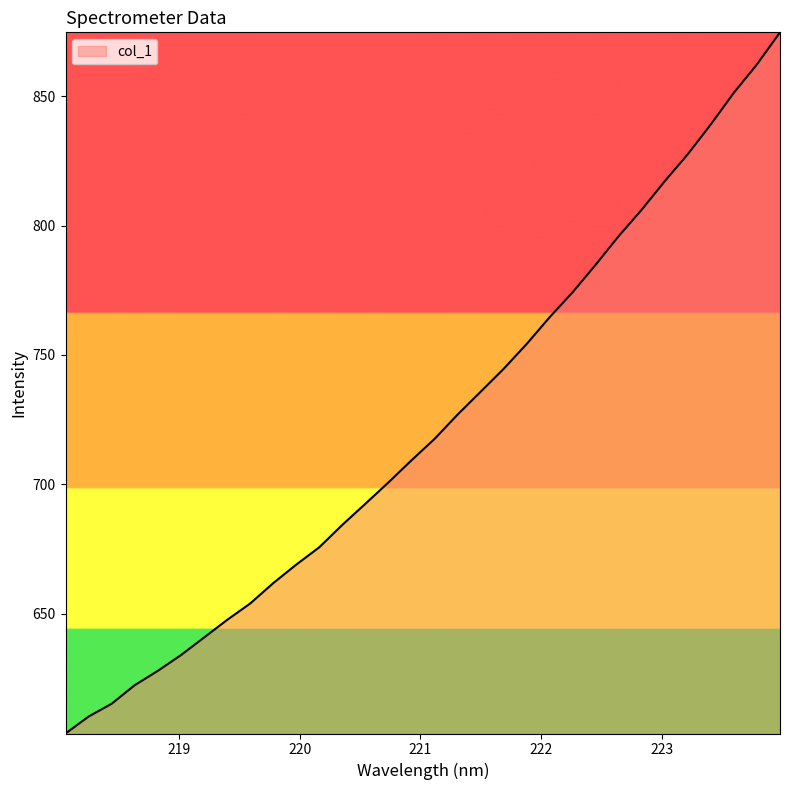

What is the maximum value shown in the chart?

874.7